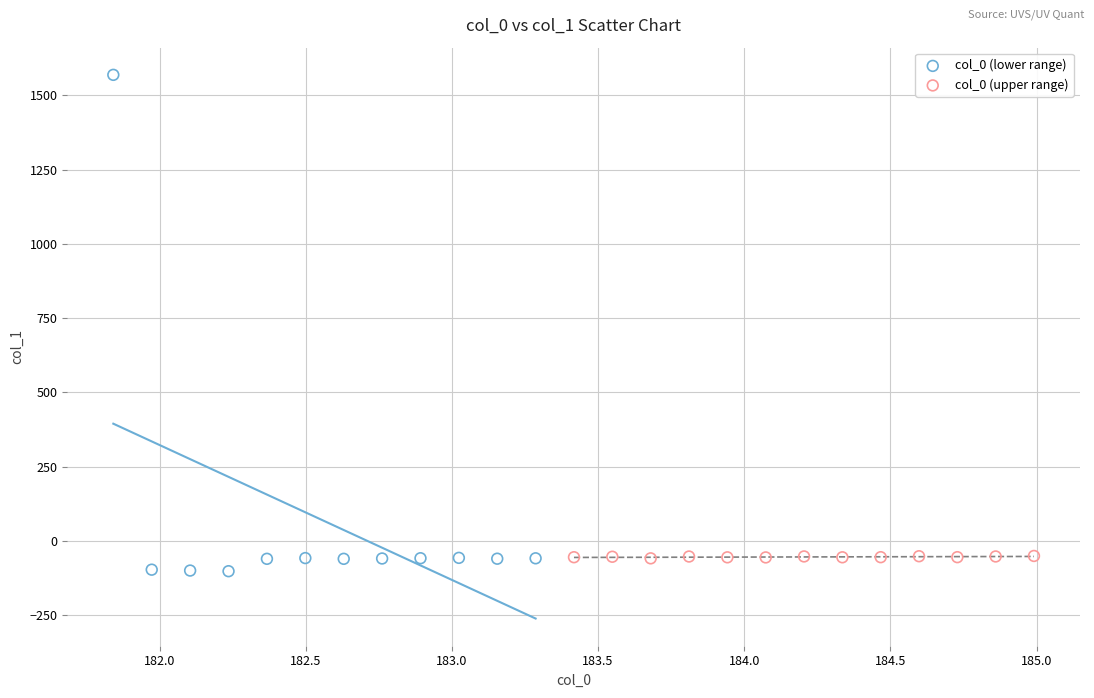

Which series has the largest Y range (max minus min)?

col_0 (lower range)